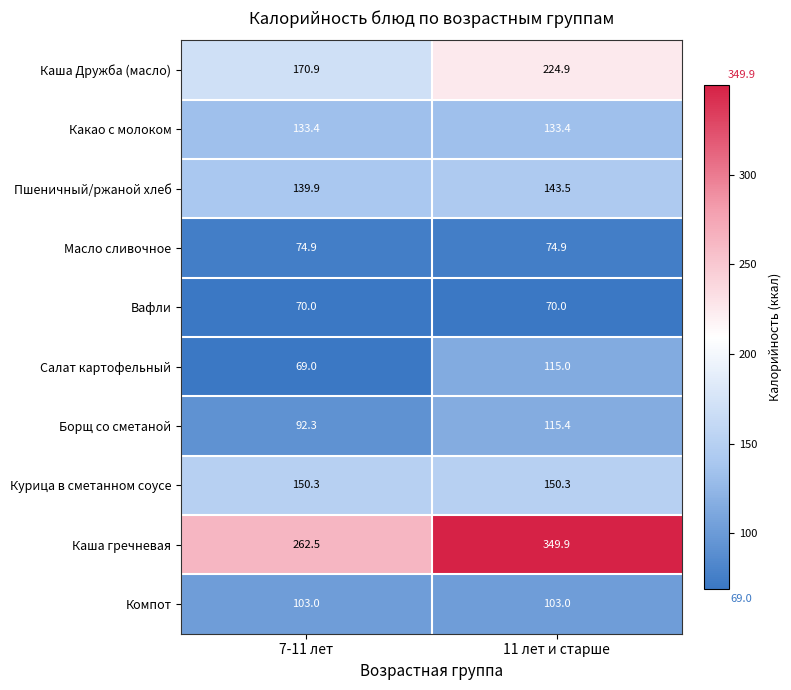

What is the spread (max minus min) of values at 11 лет и старше?

279.9